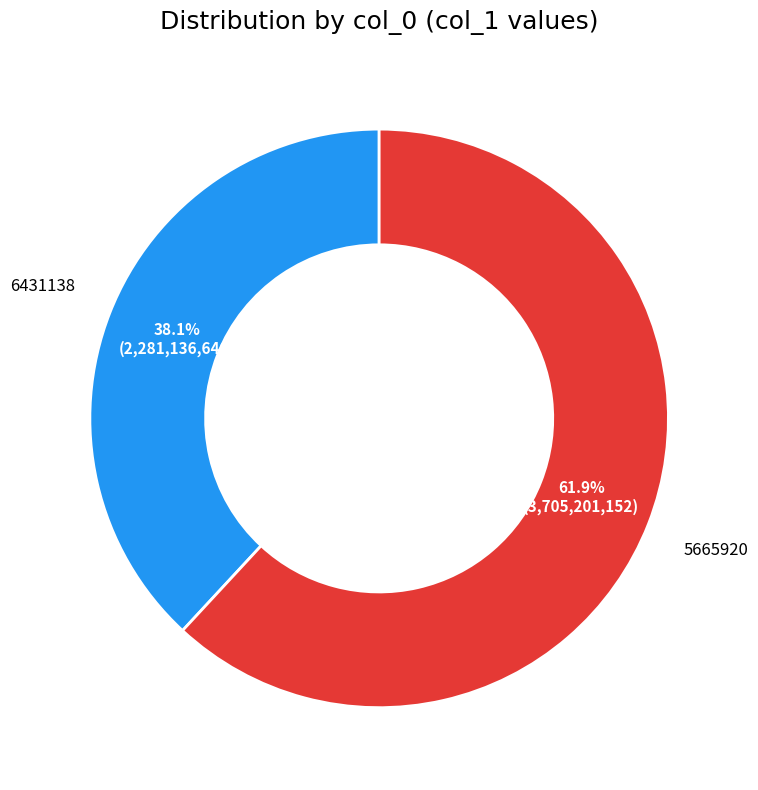

Which category accounts for the majority?

5665920